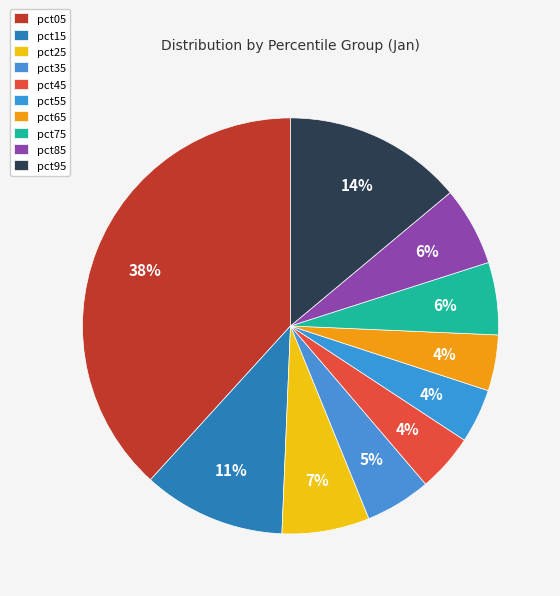

How many slices are in this pie chart?

10